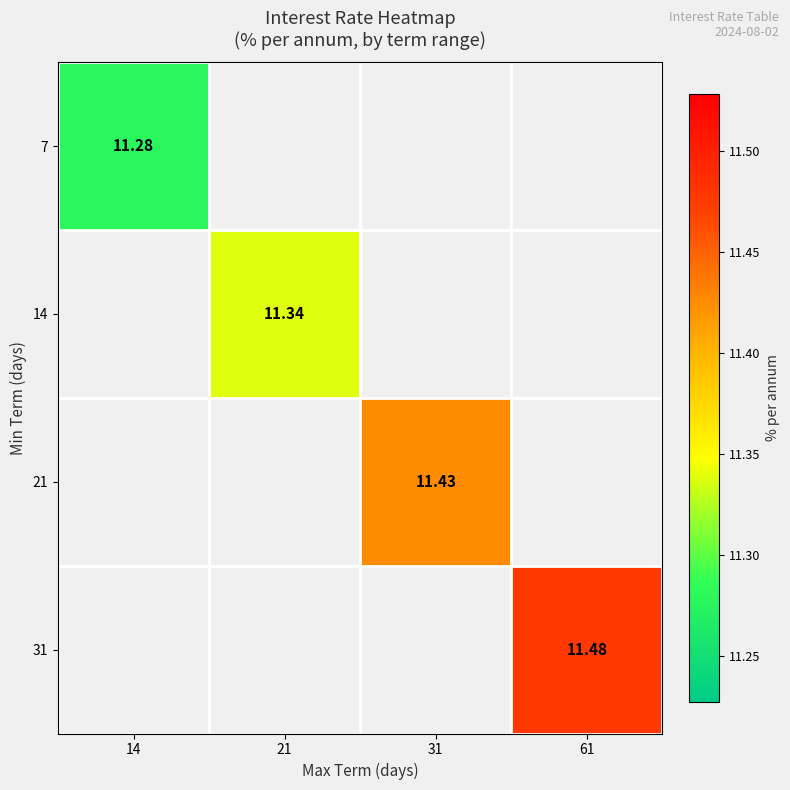

Rank the categories by 7 value from highest to lowest.

14, 21, 31, 61